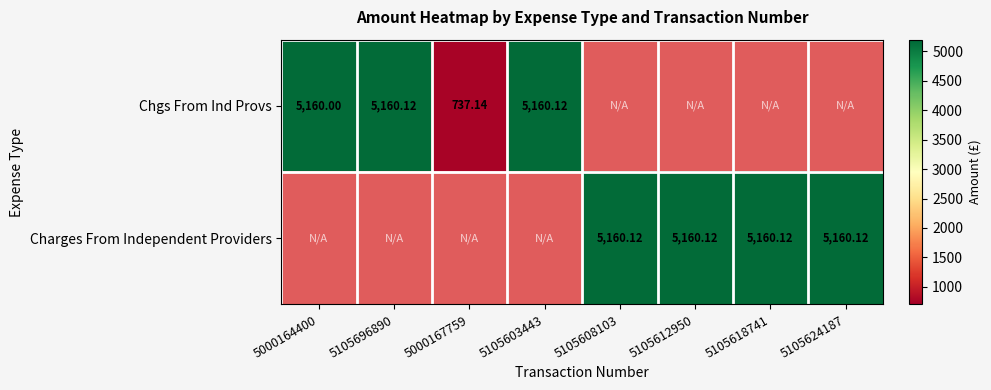

What is the maximum value shown in the chart?

5160.1